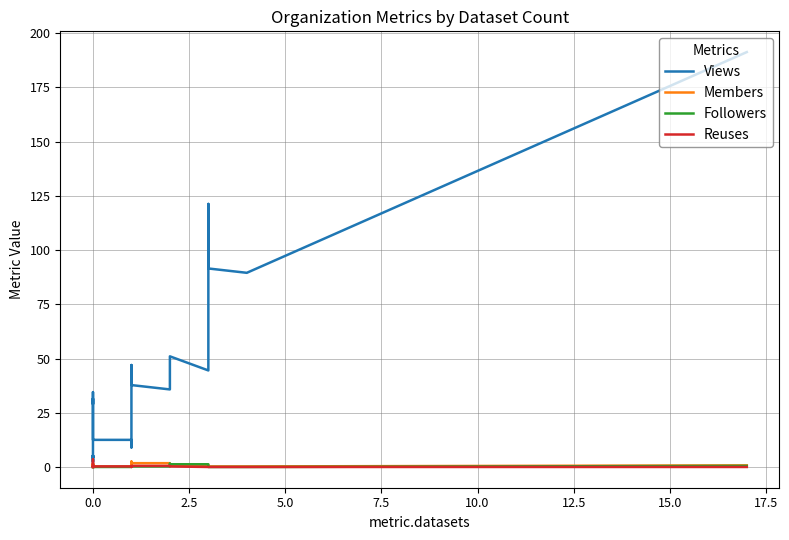

How many interior local peaks does the Reuses series have?

1